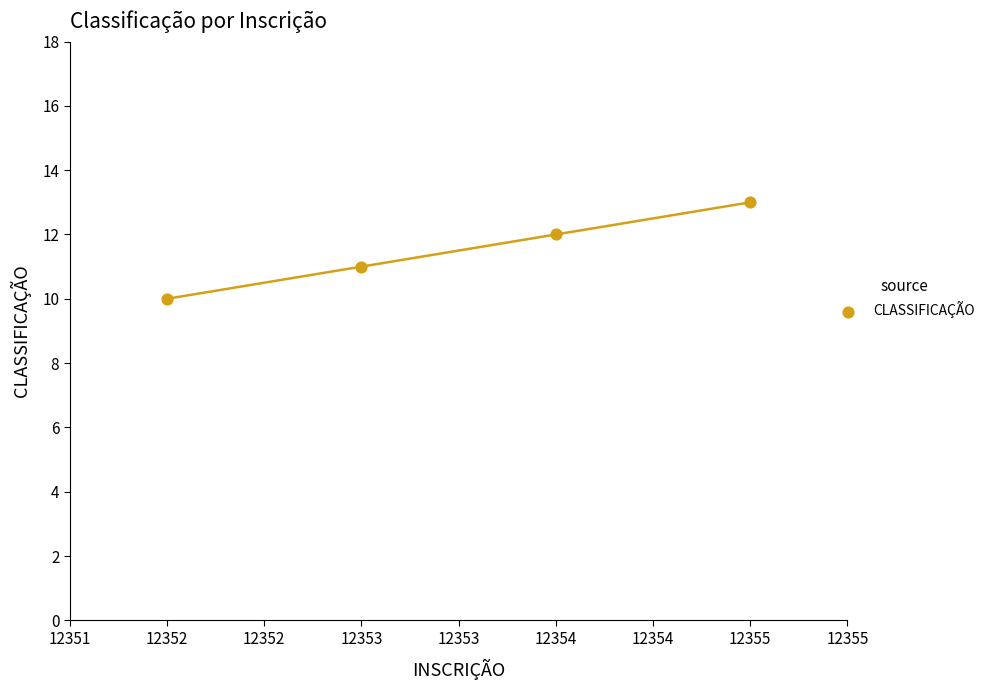

What is the range of X values (max minus min)?

3